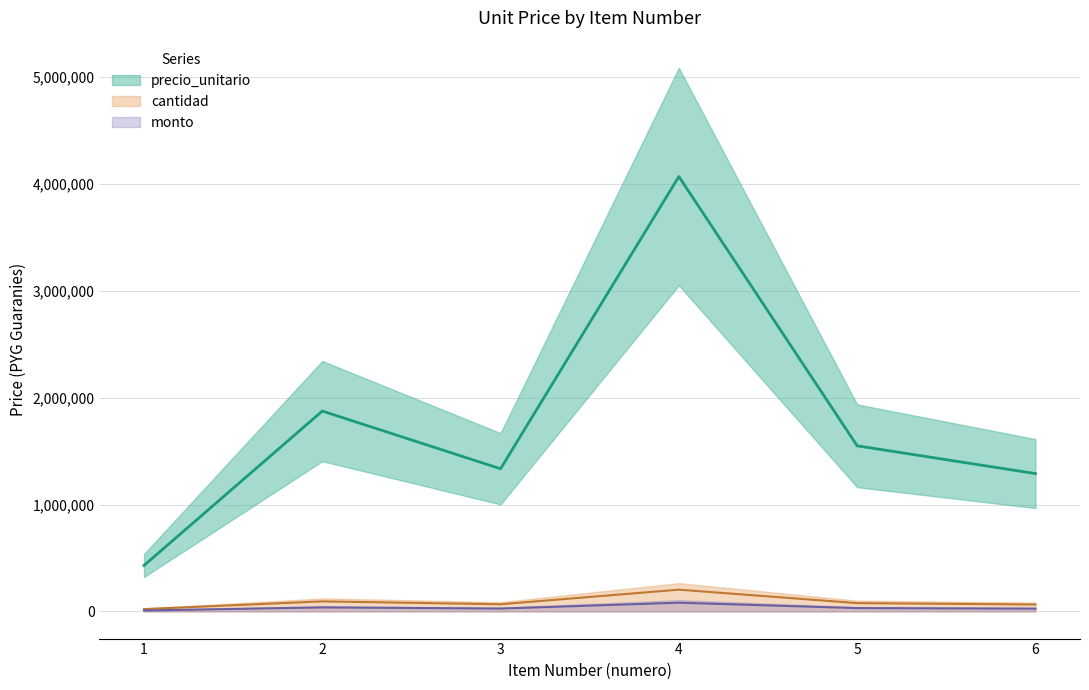

Which series has the largest range (max minus min)?

precio_unitario